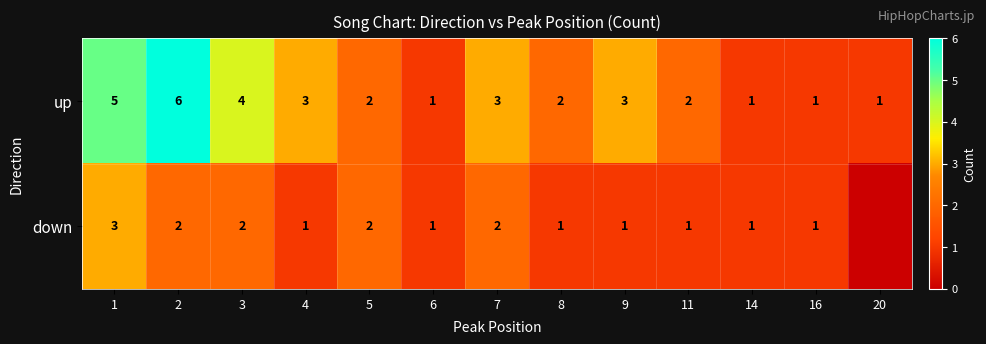

At which category is the sum across all series the highest?

1